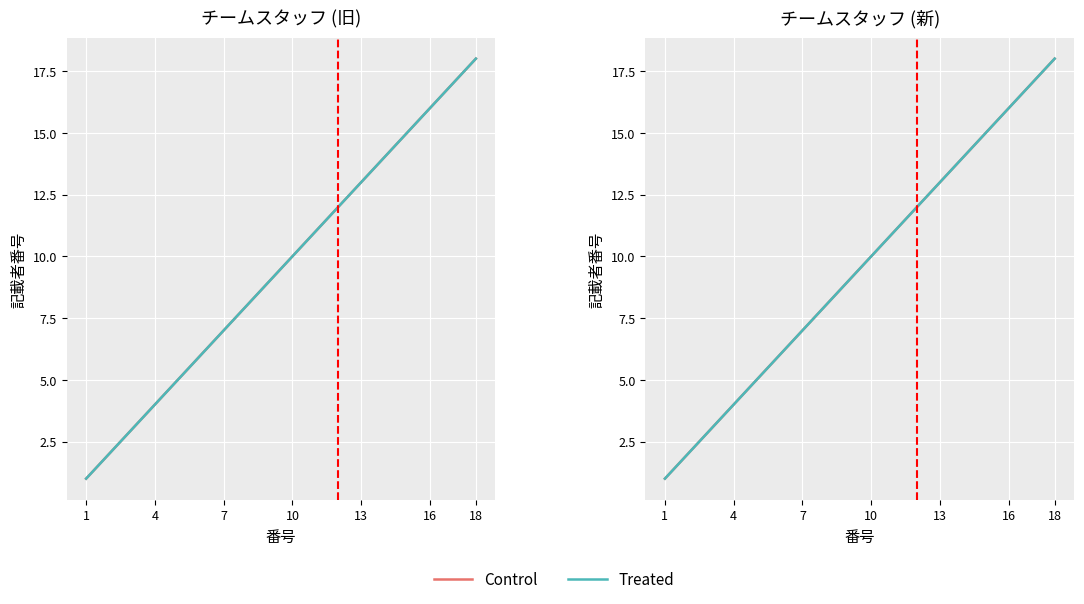

How many distinct data groups are displayed?

2